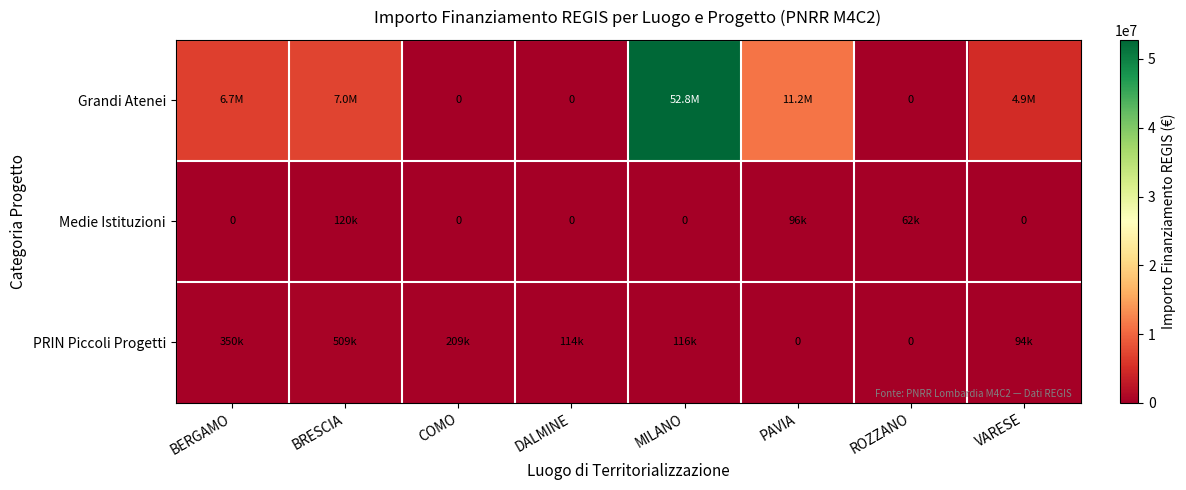

What is the average value of the Medie Istituzioni series?

34738.7